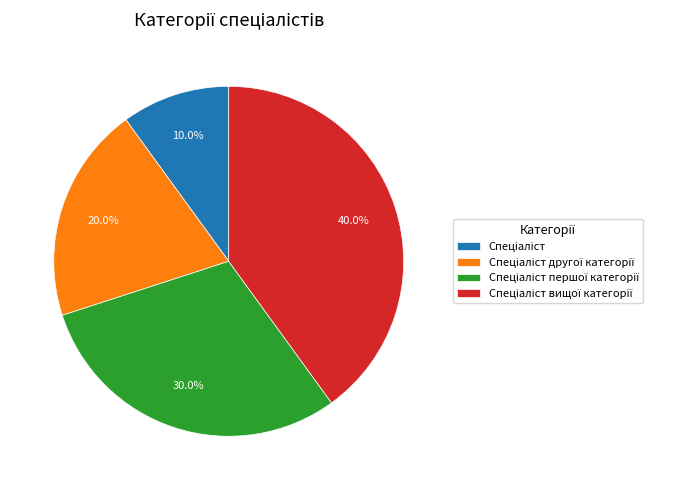

Is there a majority slice in this chart?

No